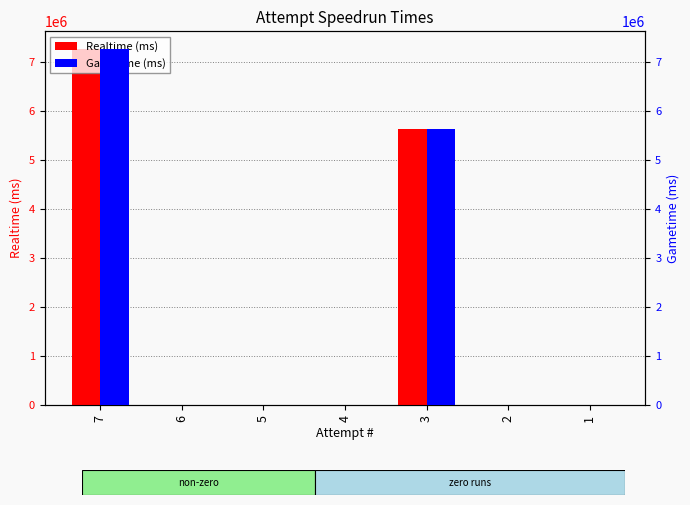

What is the total value across all series at 4?

594